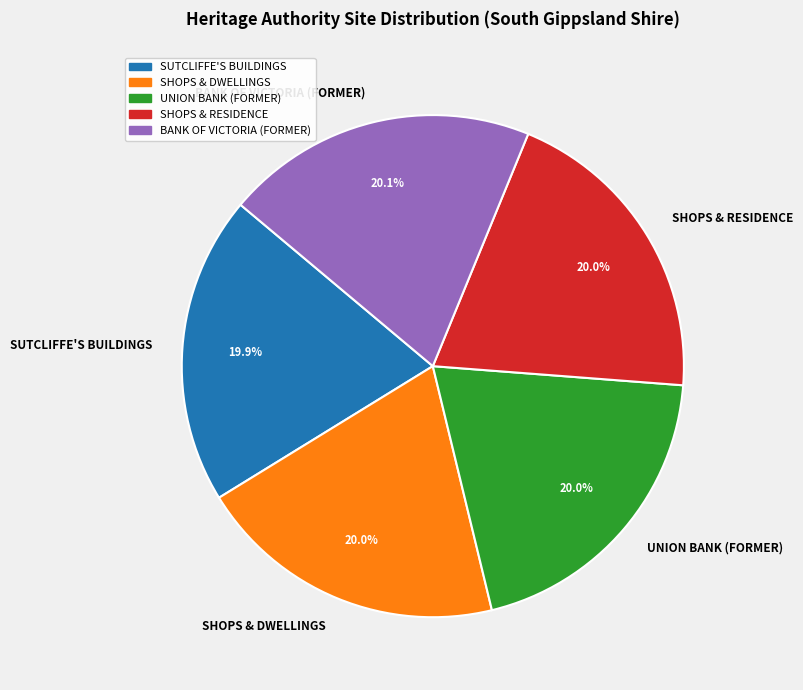

How much of the chart is everything except SHOPS & DWELLINGS?

80.0%